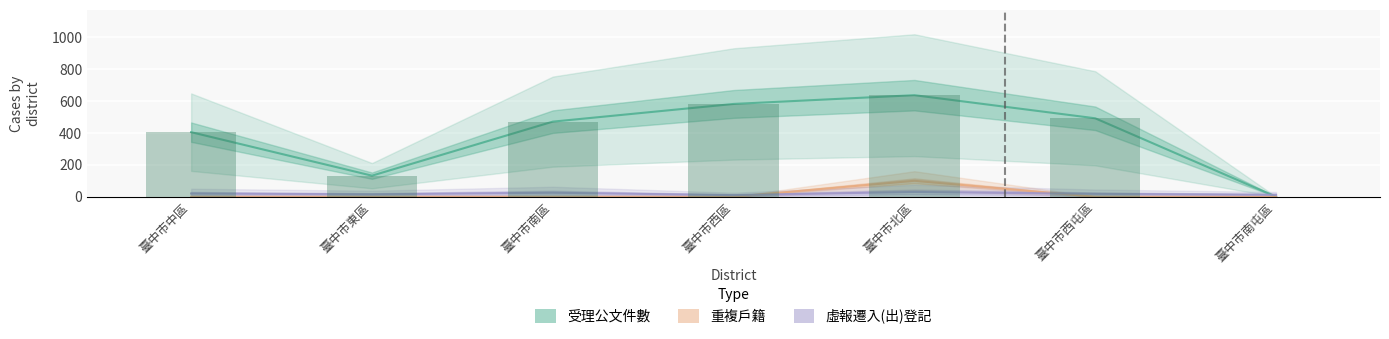

At how many categories does at least one series exceed 405?

4